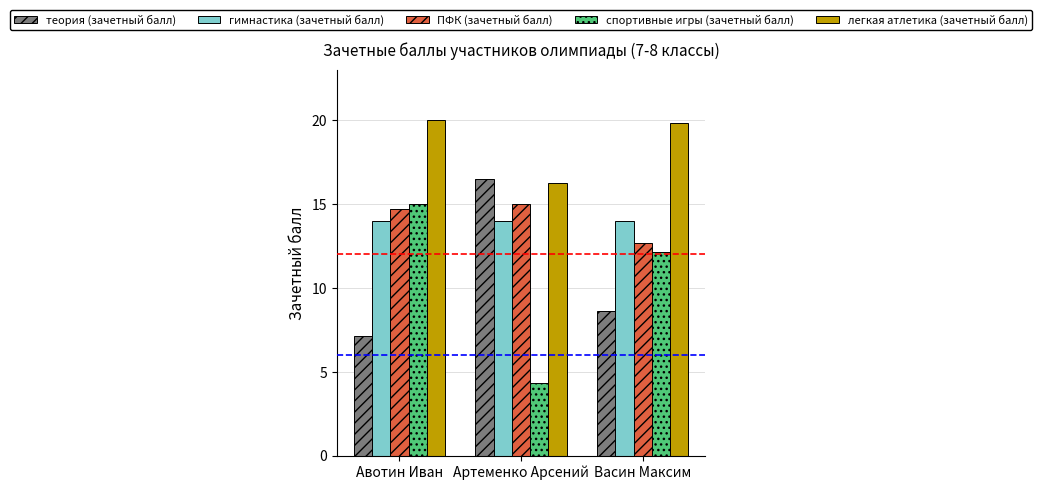

Which series has the widest spread of values?

спортивные игры (зачетный балл)